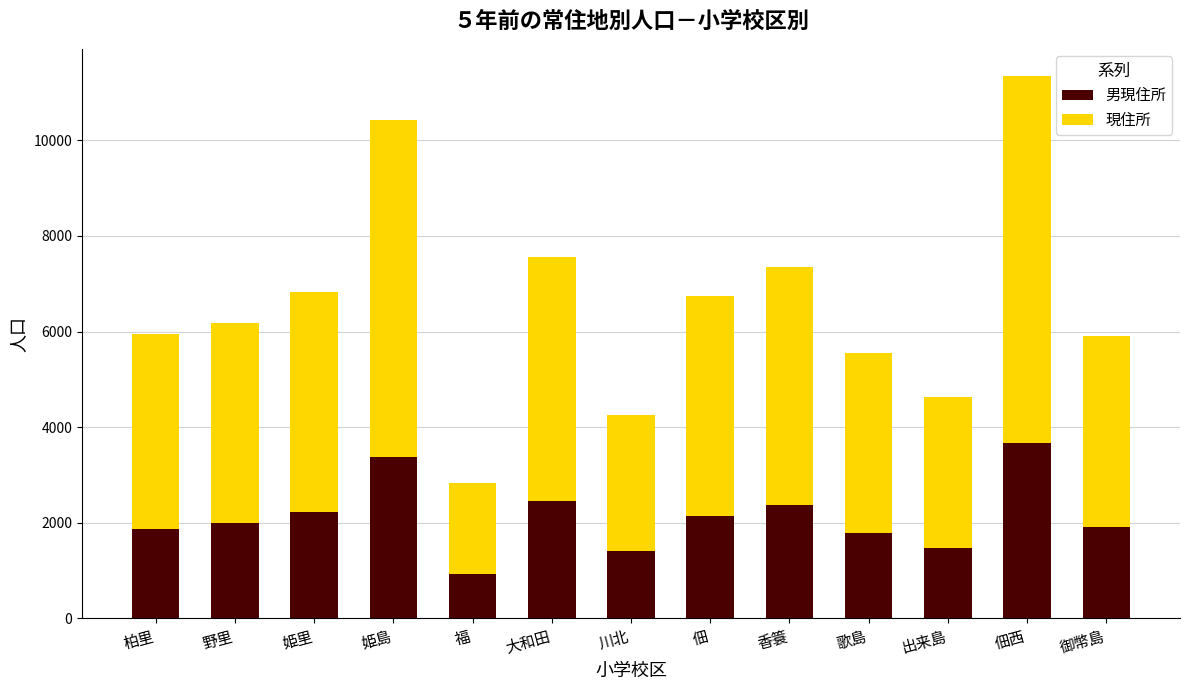

Which category has the lowest value in the 男現住所 series?

福